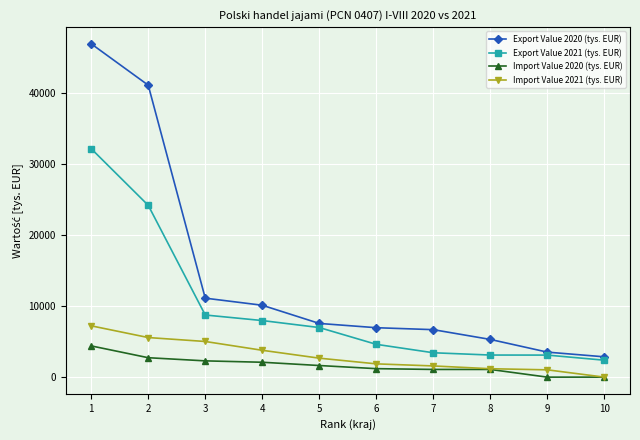

True or false: Export Value 2021 (tys. EUR) and Import Value 2021 (tys. EUR) cross at least once.

False